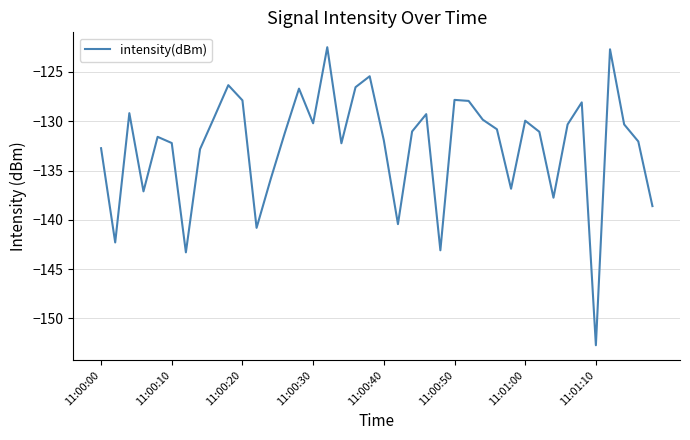

What is the minimum value shown in the chart?

-152.7